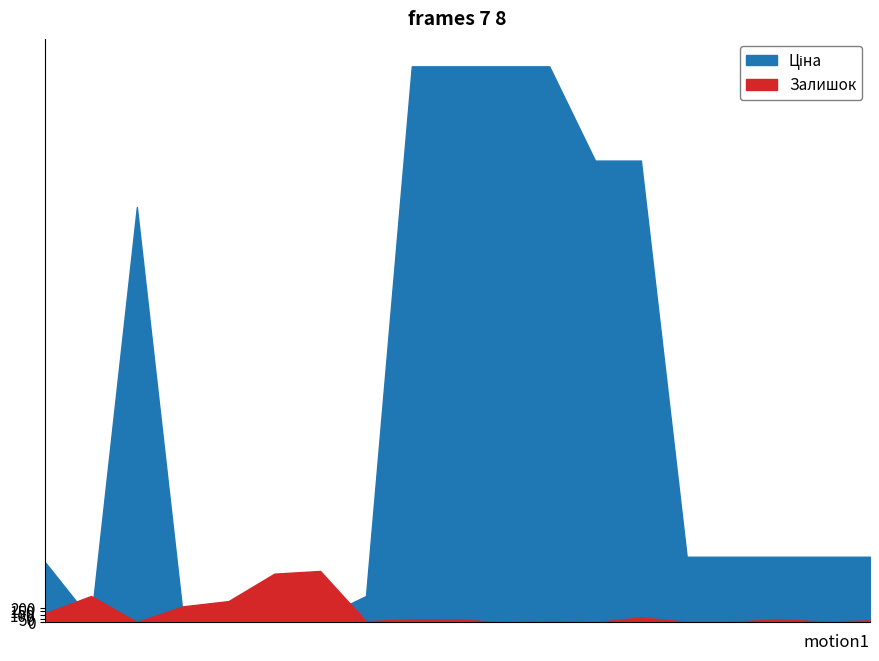

The value of Ціна at 283972211 is 32.0. True or false?

True